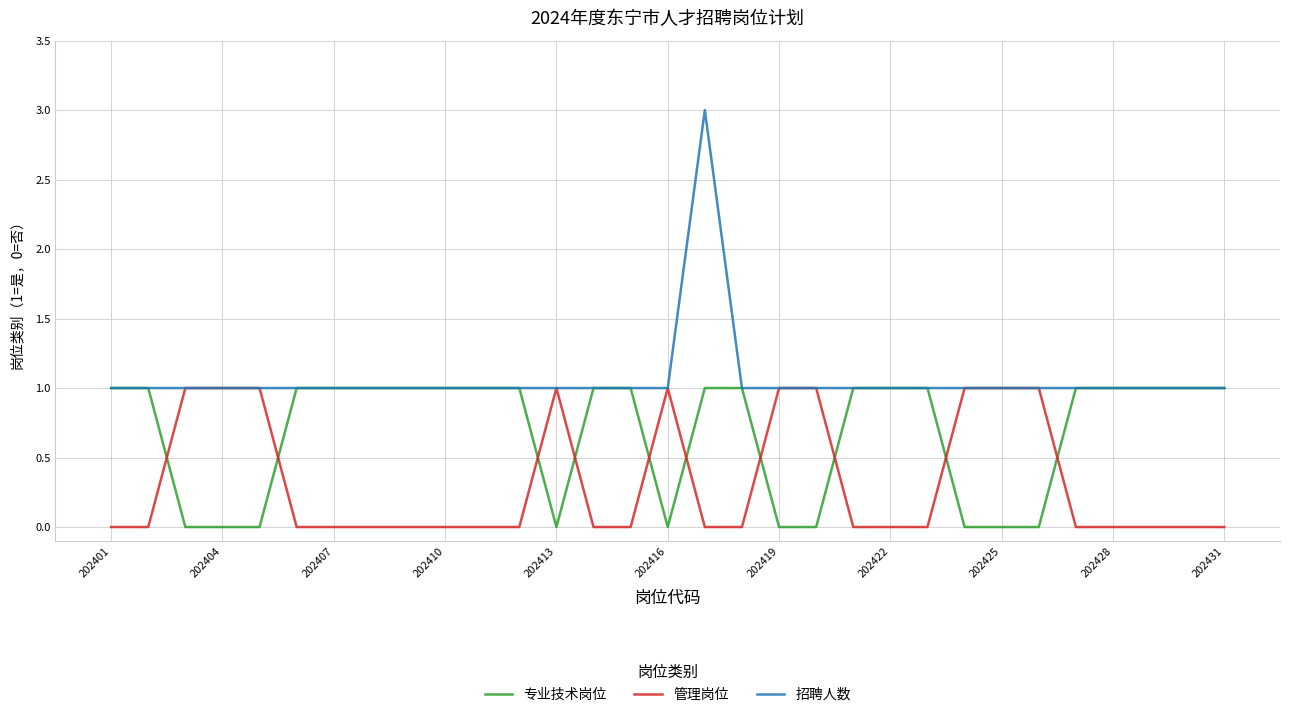

List the series in order of their overall mean, lowest first.

管理岗位, 专业技术岗位, 招聘人数